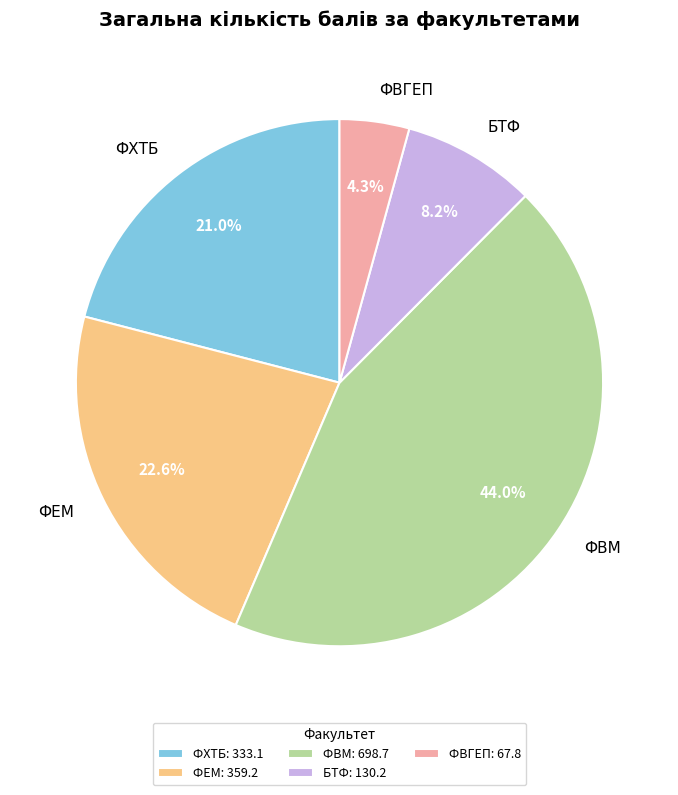

To the nearest percent, what percentage of the pie is ФВМ?

44%